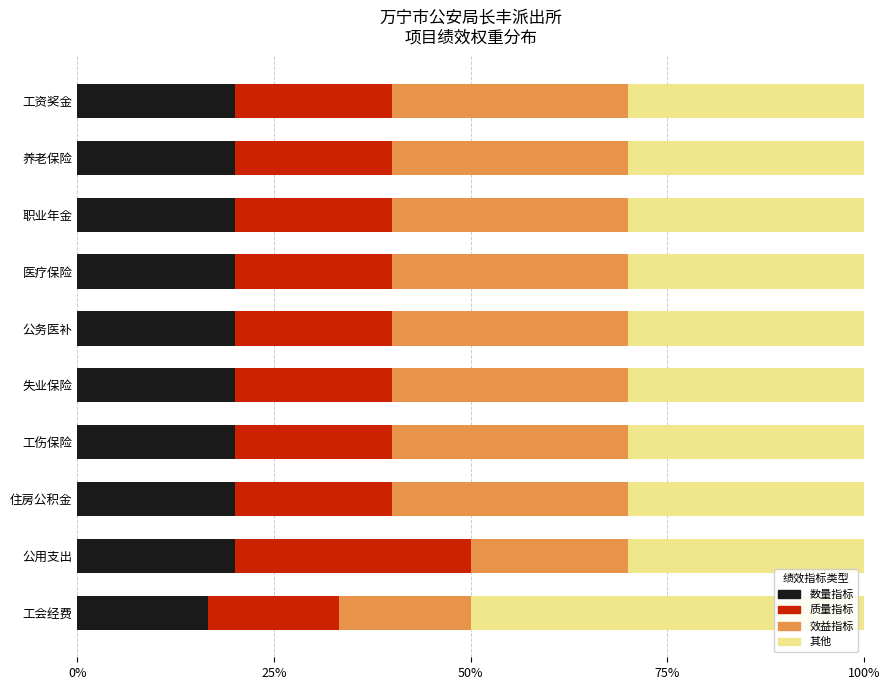

What is the sum of the 数量指标 values at 失业保险 and 医疗保险?

40.0